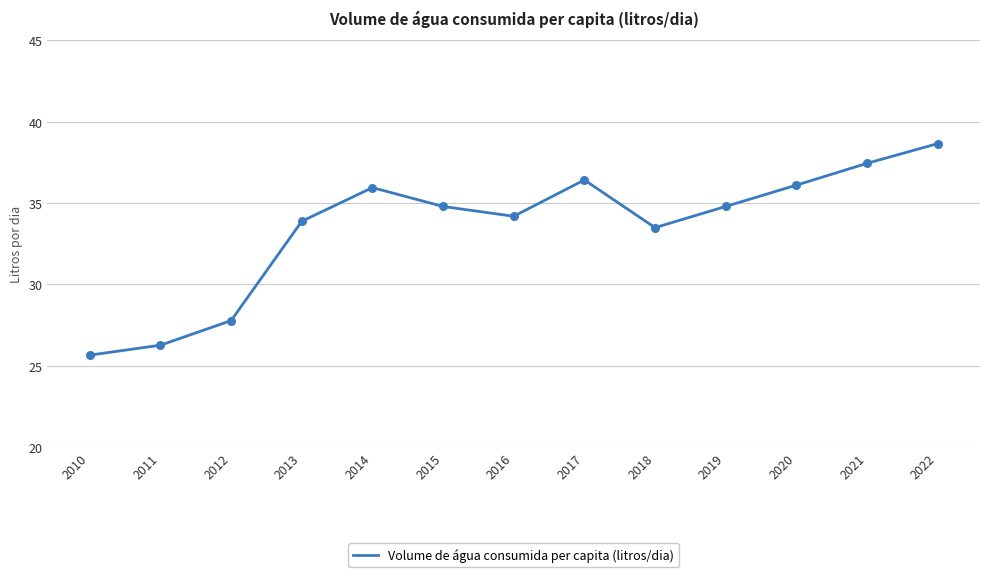

Which has a higher value, 2014 or 2022?

2022